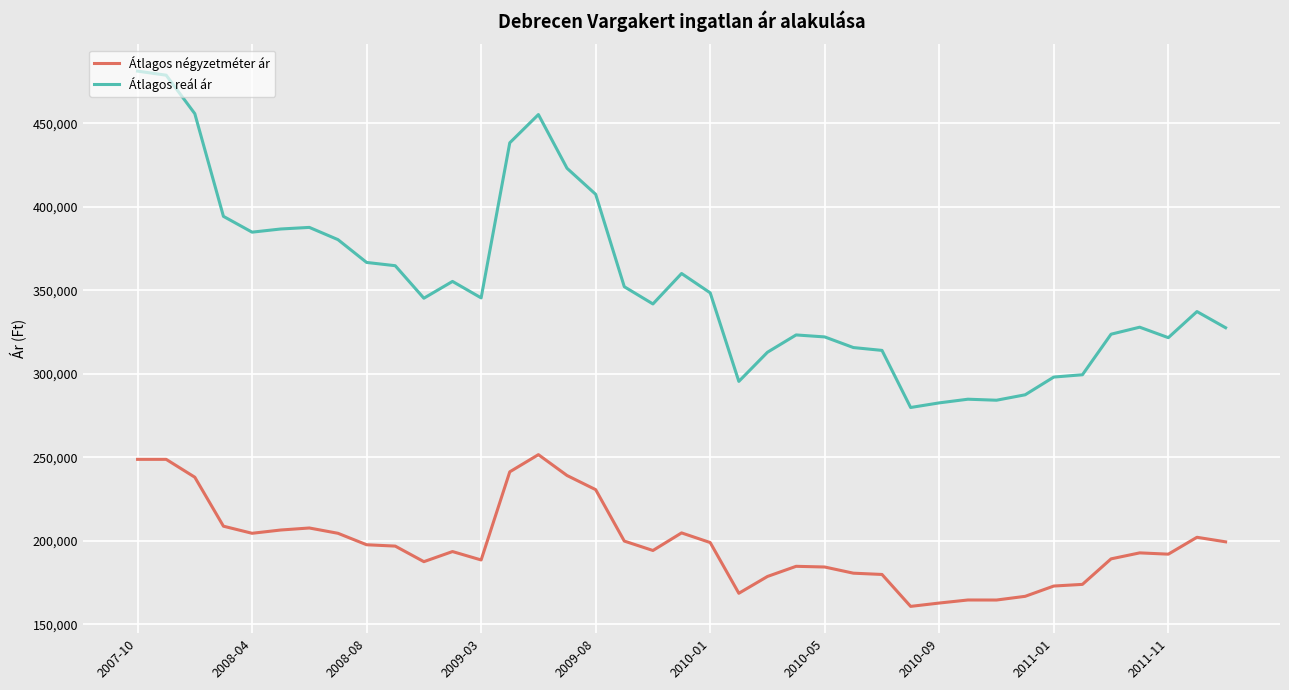

What is the sum of all Átlagos négyzetméter ár values?

7709711